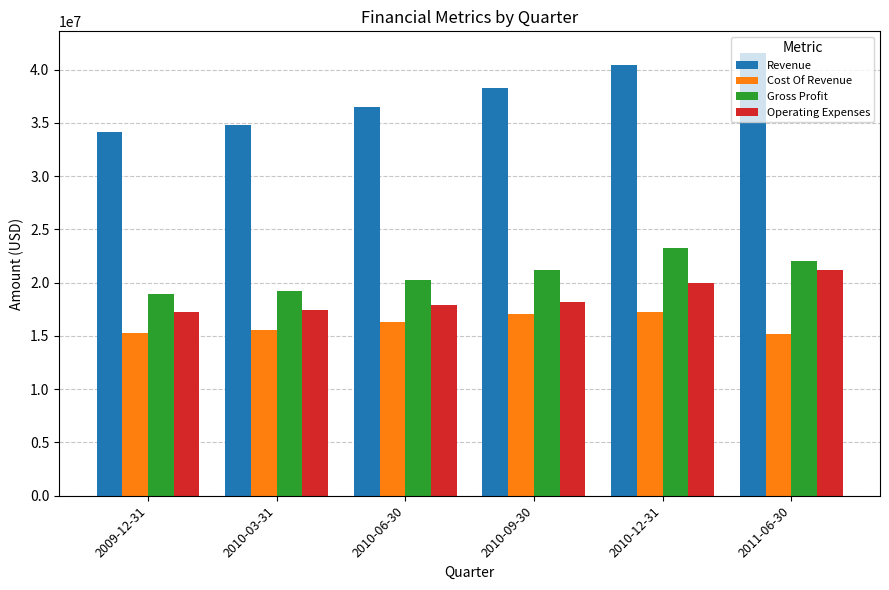

Which series has the widest spread of values?

Revenue